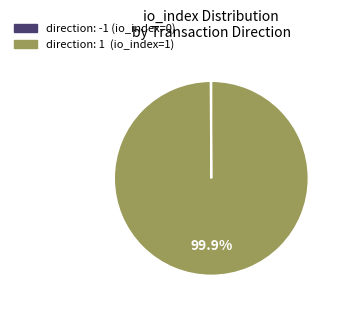

Is there a majority slice in this chart?

Yes